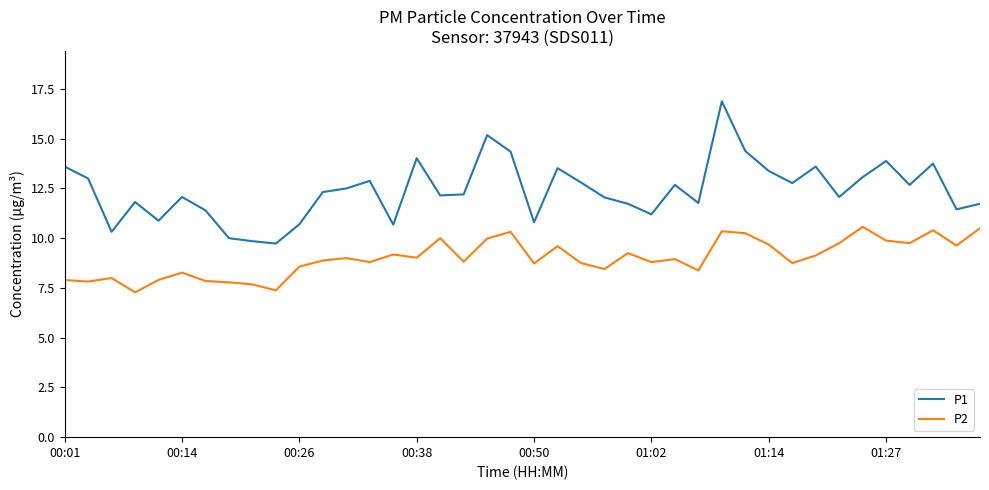

What is the difference between the maximum and second lowest values in the P1 series?

7.0